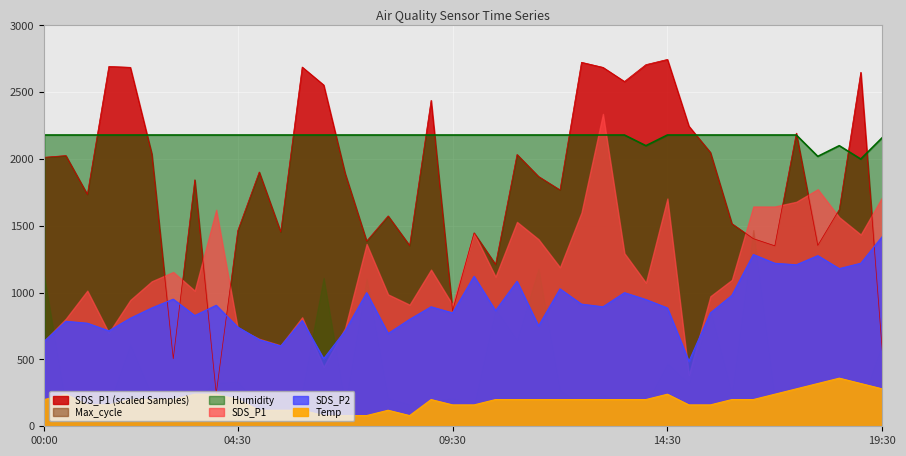

At how many categories does at least one series exceed 603?

40